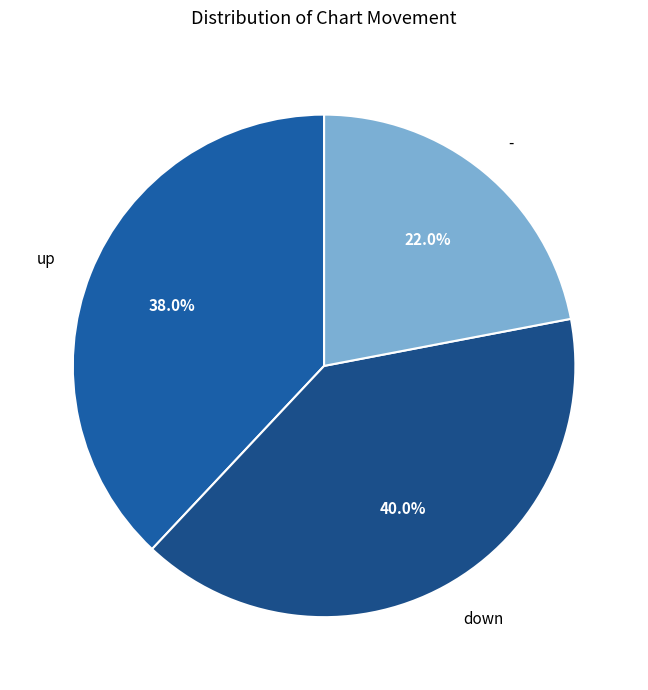

The - slice represents 29% of the pie. True or false?

False